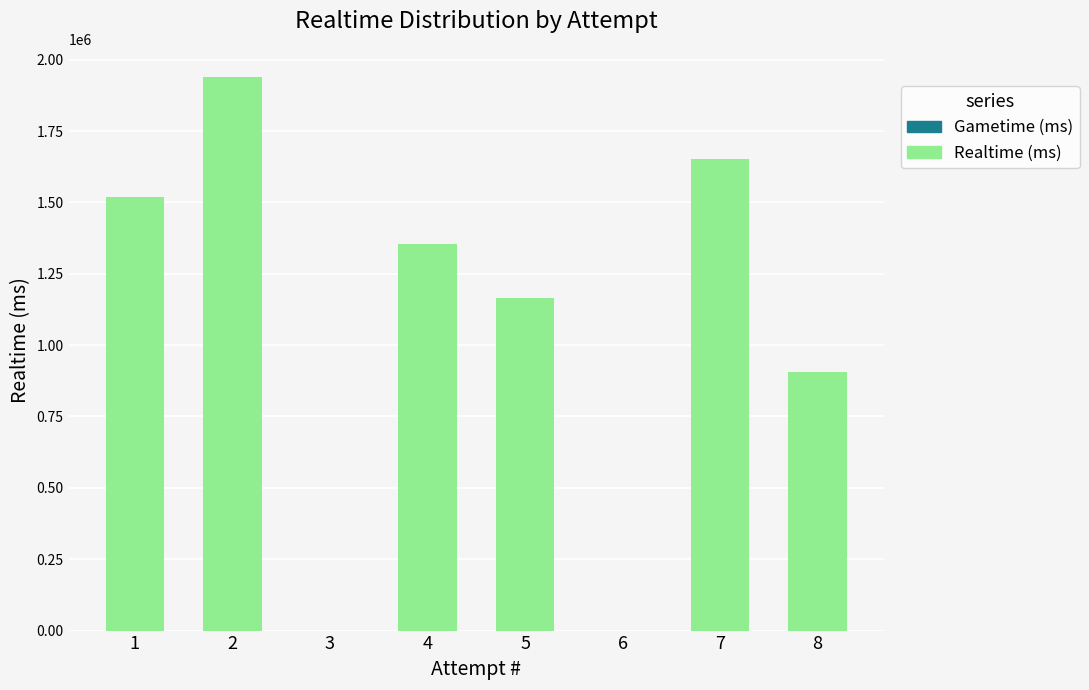

What is the greatest value displayed?

1940796